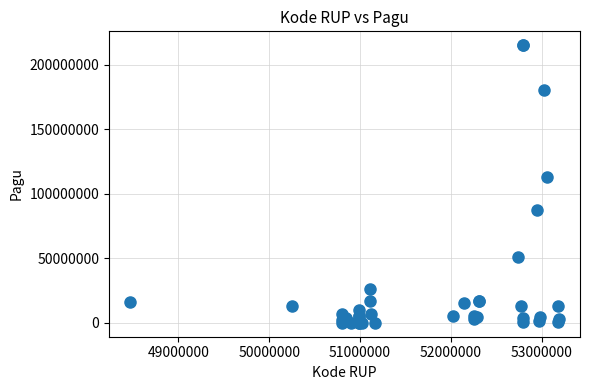

What Y value in the scatter plot is closest to 107507000?

113107200